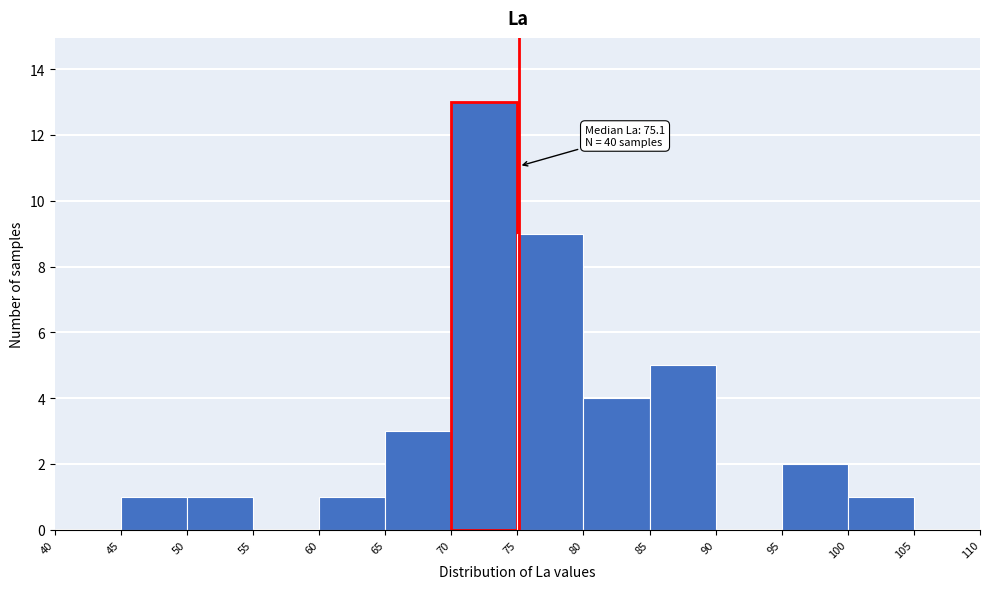

Which range on the x-axis has the tallest bar?

70 to 75